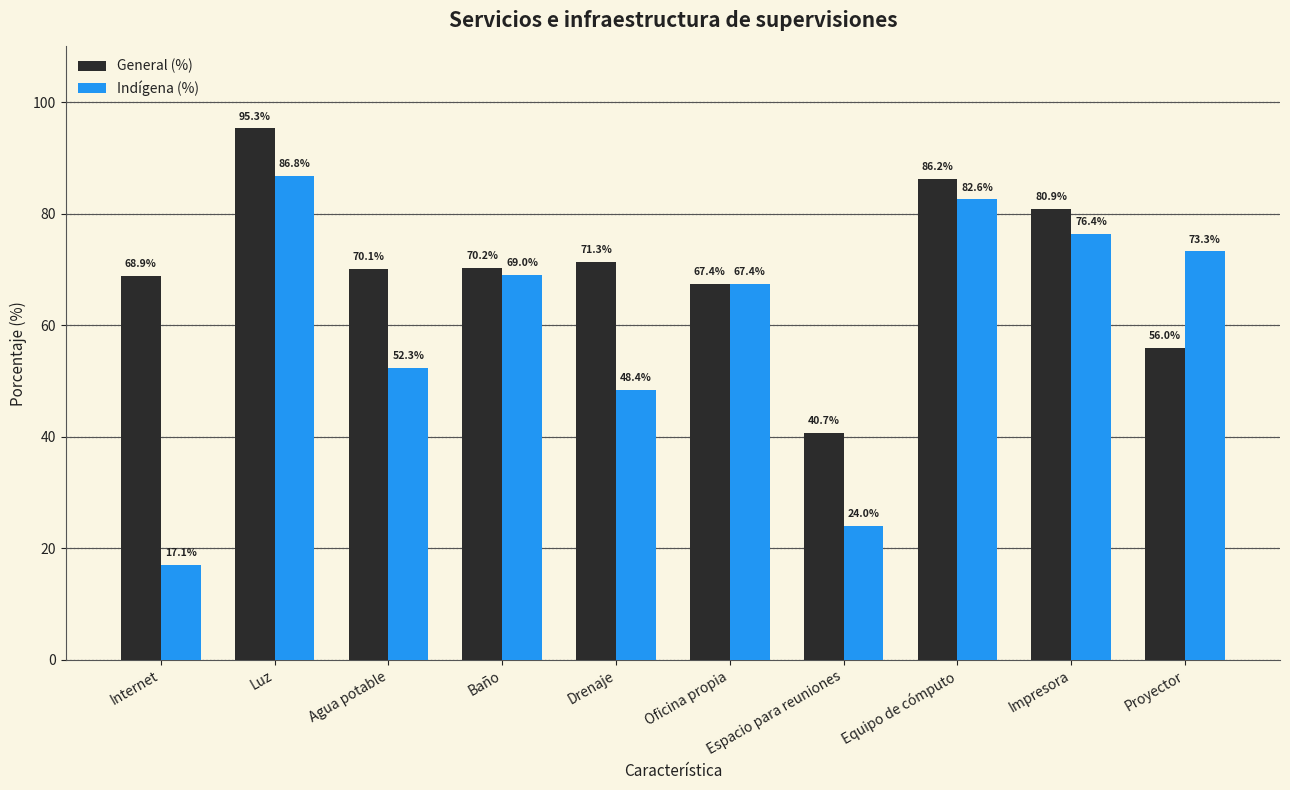

How many categories are shown in the chart?

10